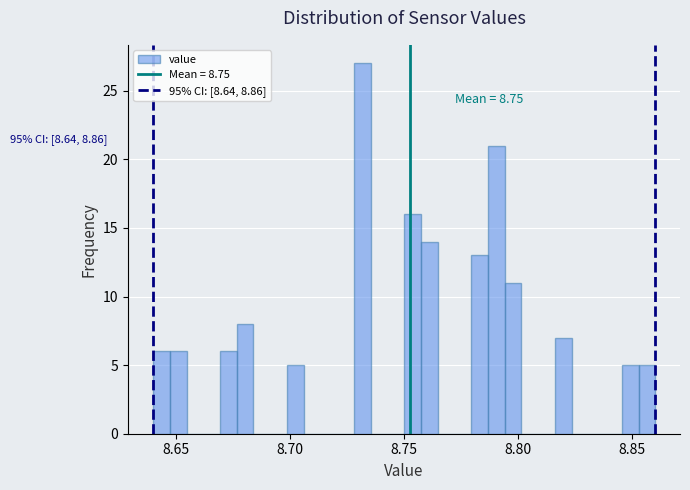

Around what value on the x-axis is the tallest bar? Give the approximate position of its centre, as read against the axis.

8.730